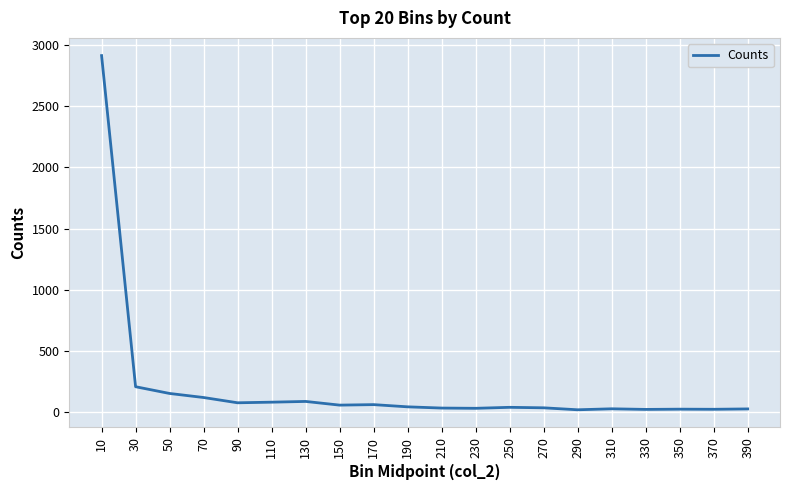

What is the change in value from 290 to 370?

+4